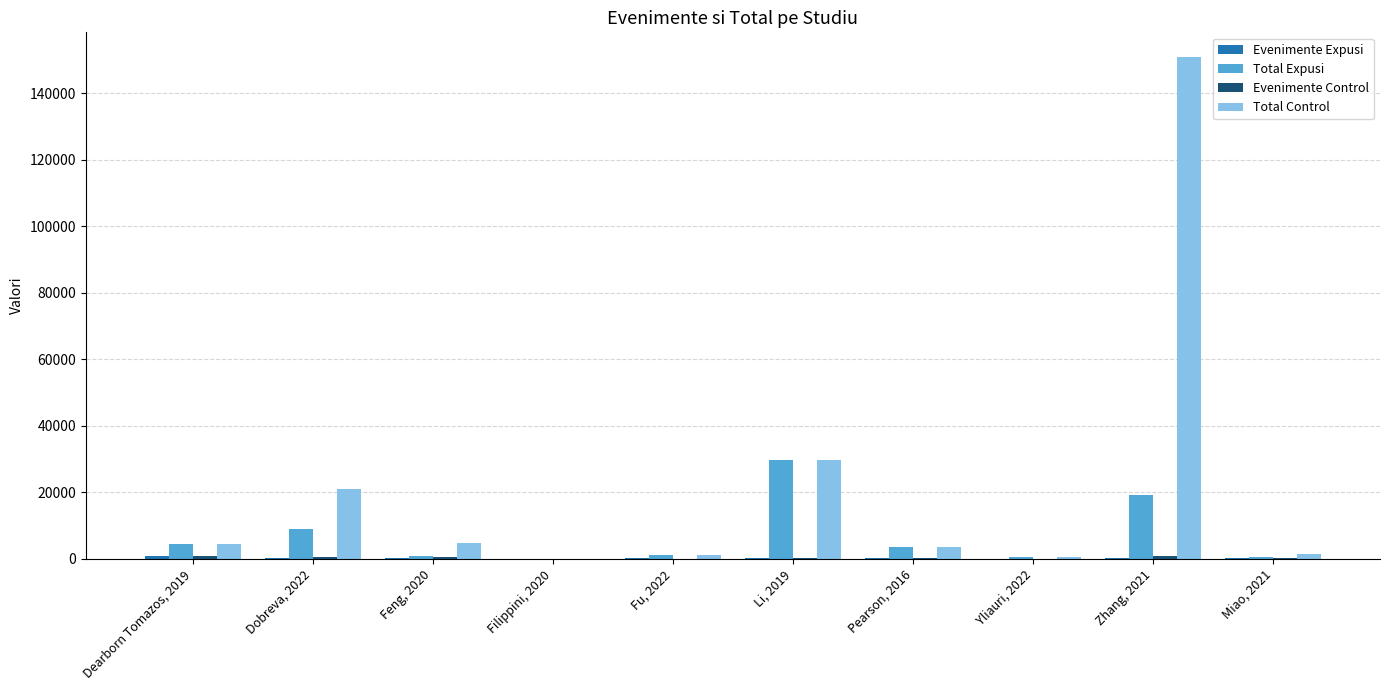

What is the sum of all Total Control values?

217370